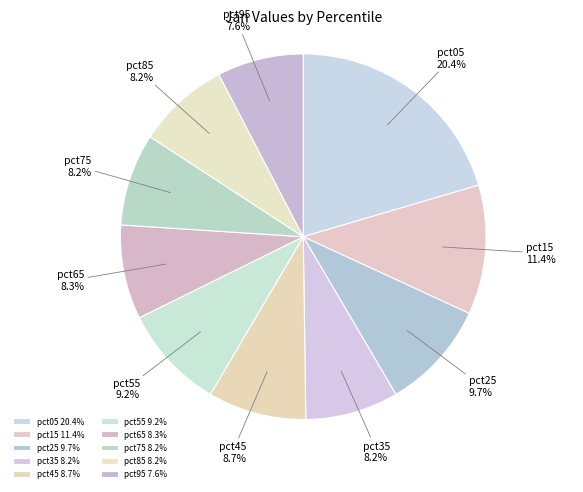

What is the total percentage of pct75 and pct45?

16.9%